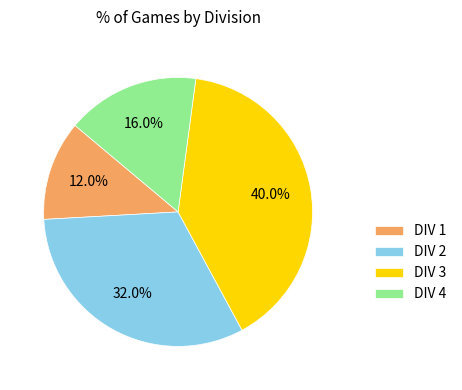

To the nearest percent, what portion does DIV 1 represent?

12%